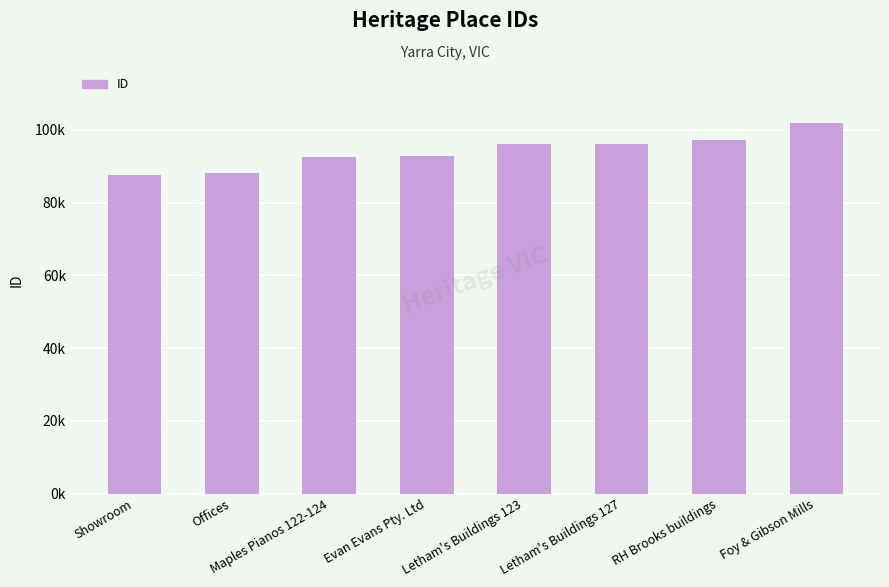

Where is the data nearest to the value 94776?

Letham's Buildings 123